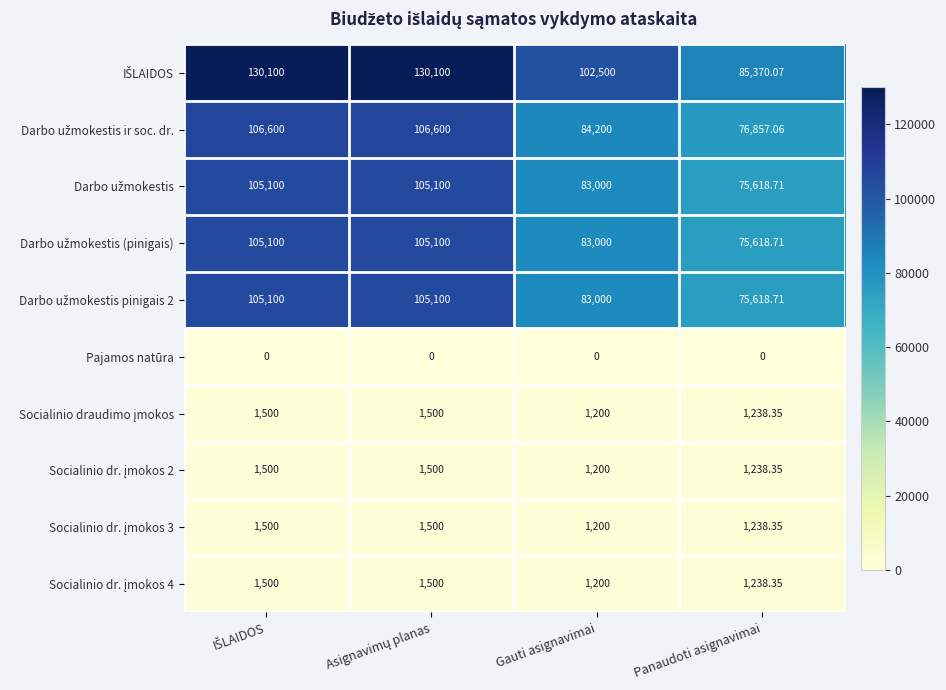

How many series are shown in this chart?

10